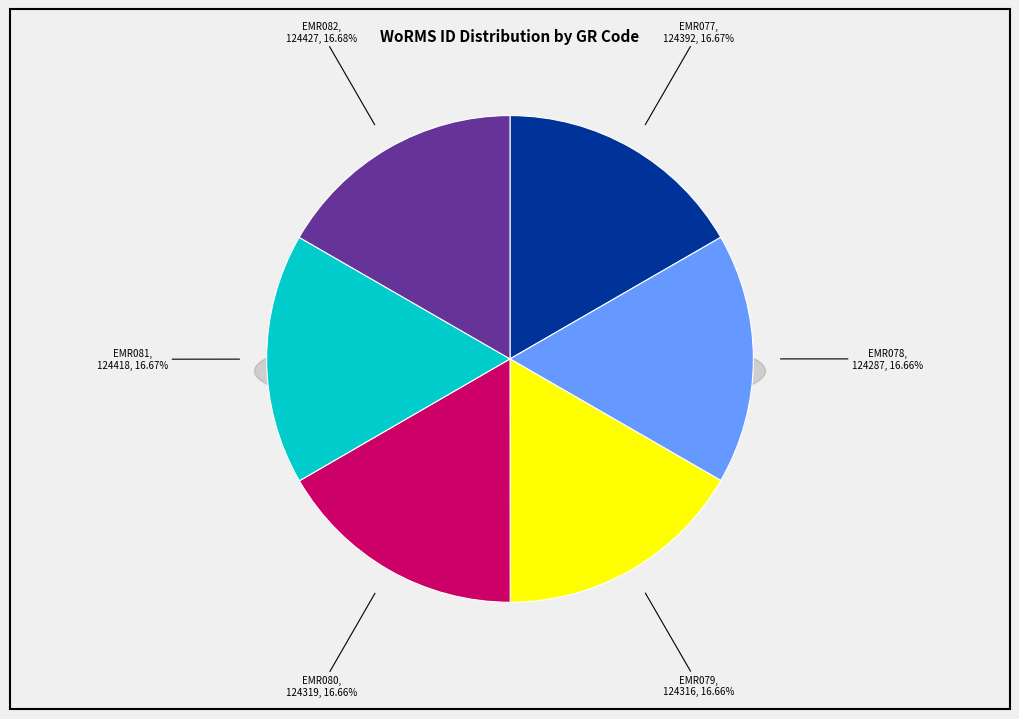

Which category has the smallest portion of the pie?

EMR078